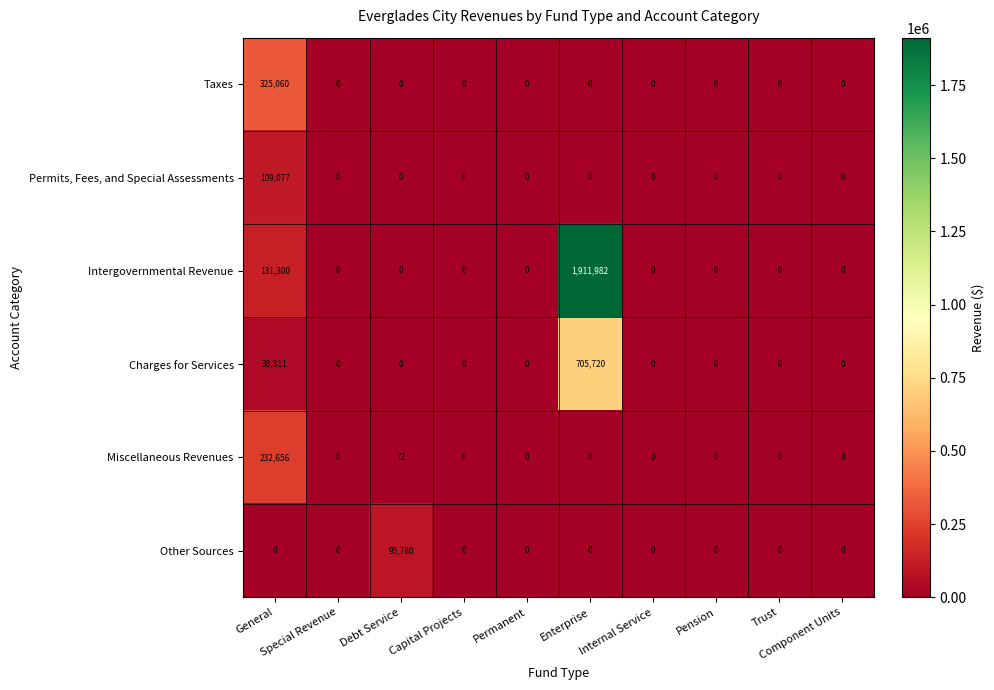

How many series are shown in this chart?

6